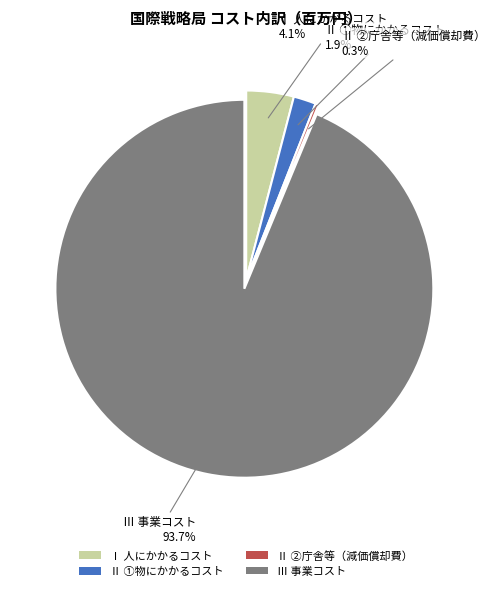

Which category has the biggest portion of the pie?

Ⅲ 事業コスト